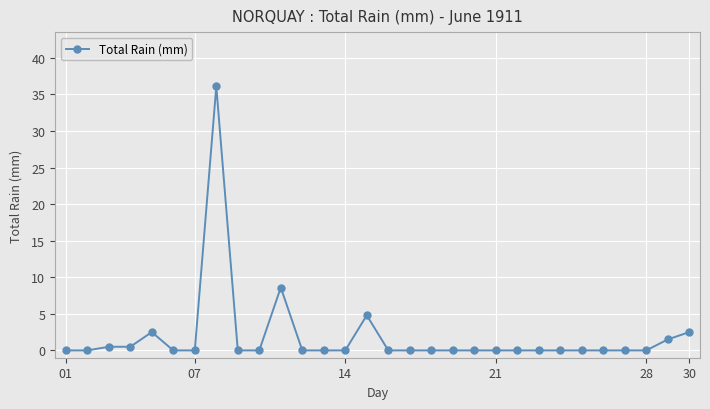

What is the greatest value displayed?

36.1